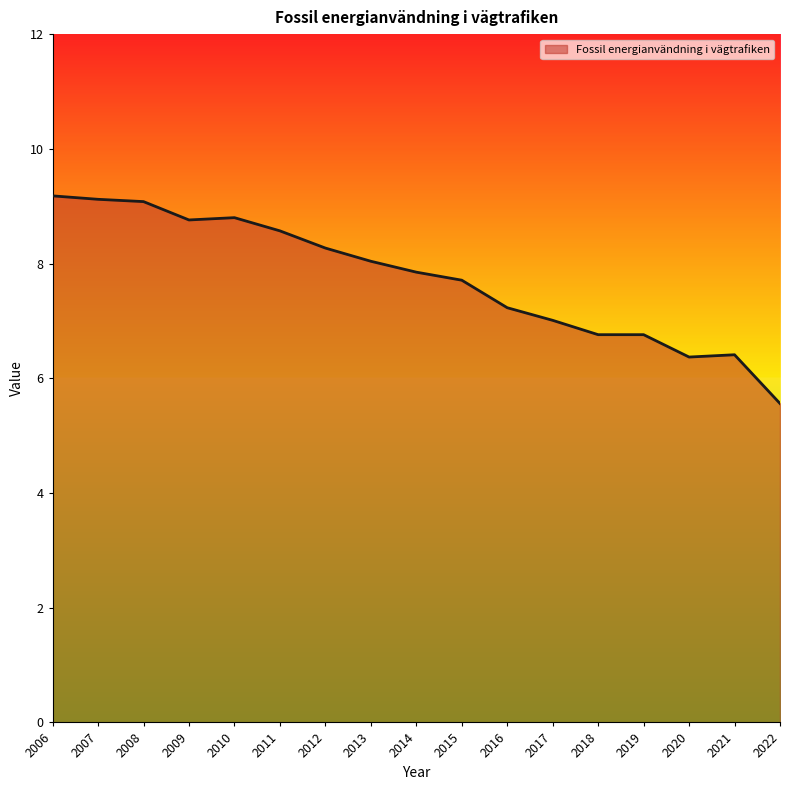

Which has a higher value, 2015 or 2009?

2009